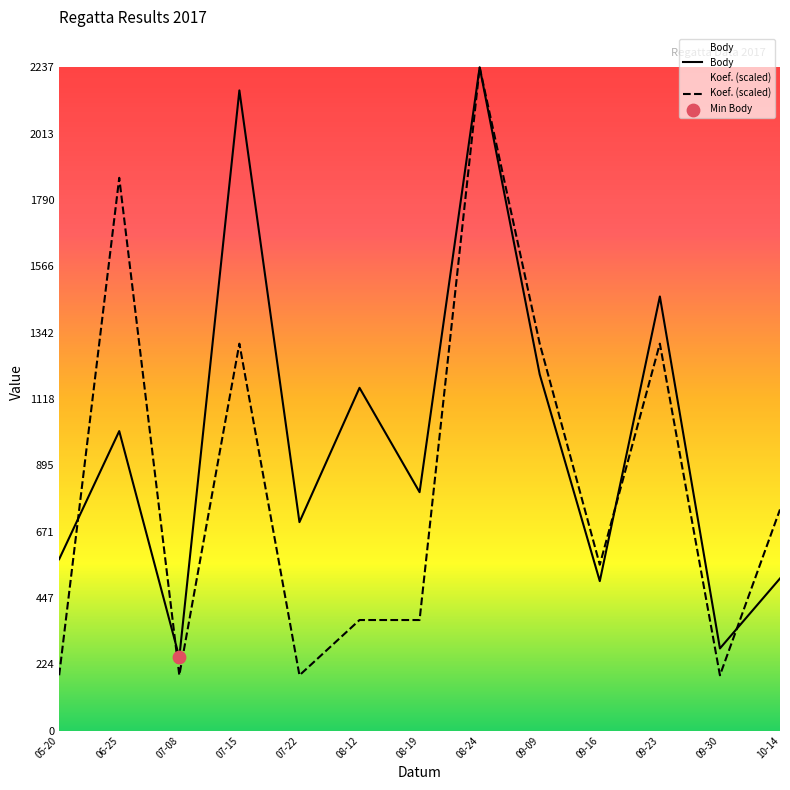

Which series contains the highest Y value?

Body